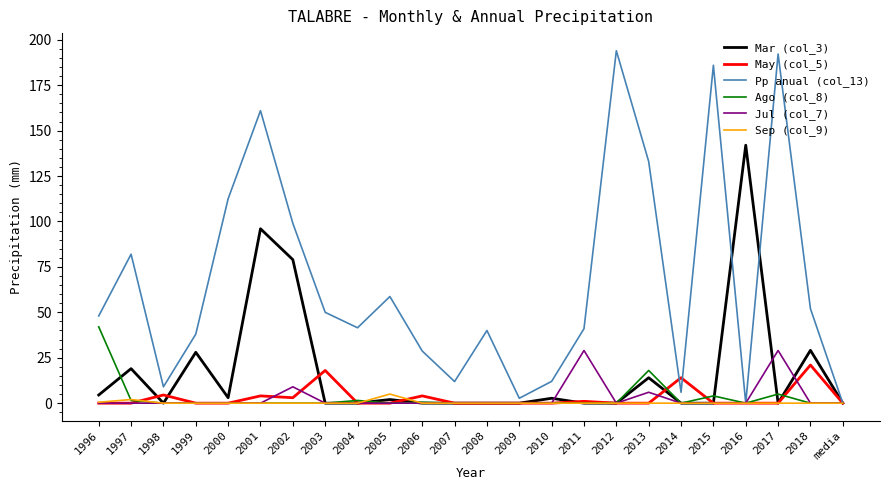

How many lines are shown in the chart?

6